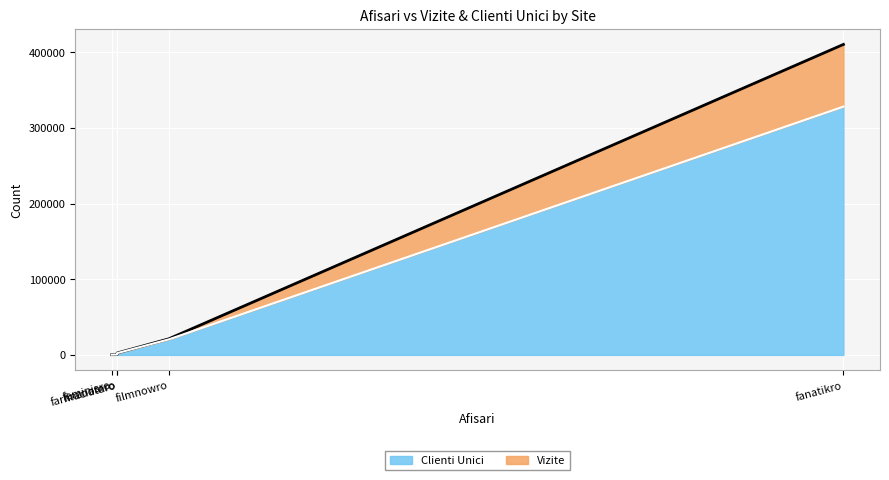

What is the spread (max minus min) of values at feminisro?

11